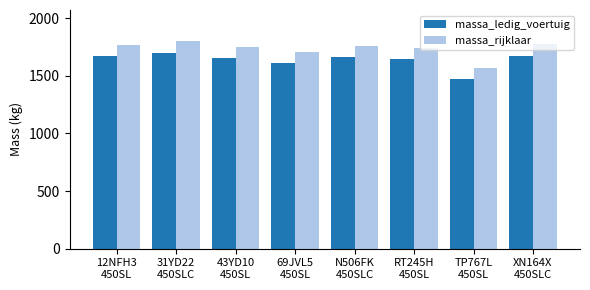

How many bars are there in total?

16